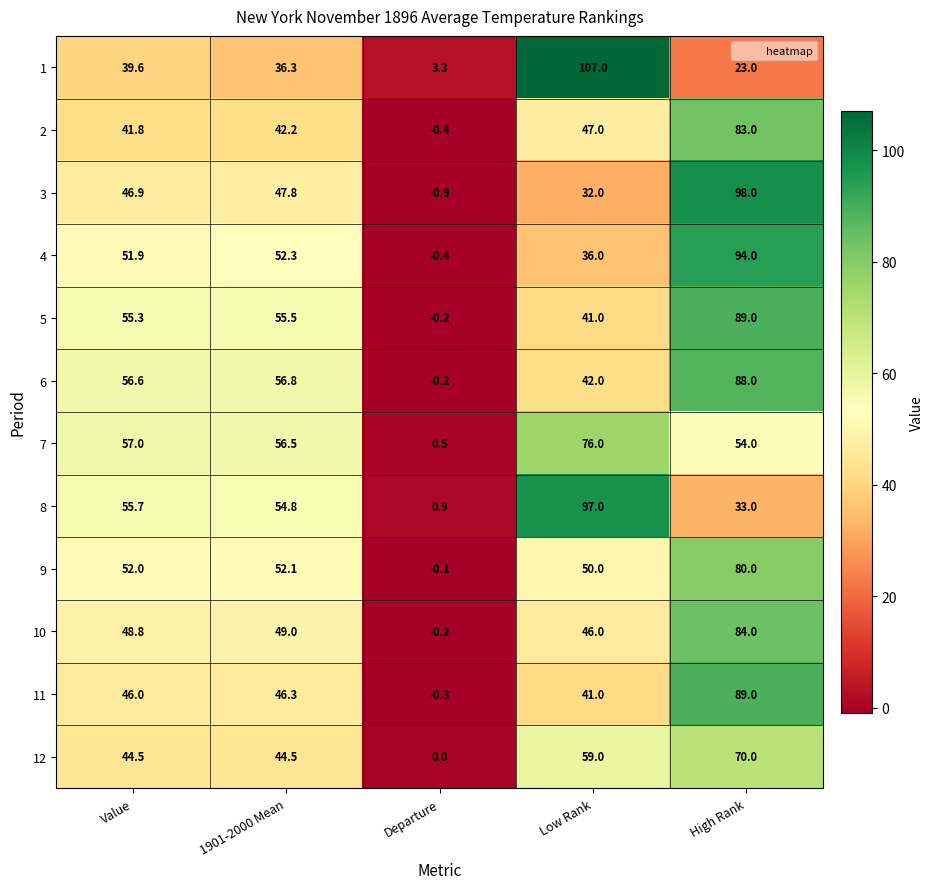

What is the total value across all series at High Rank?

885.0